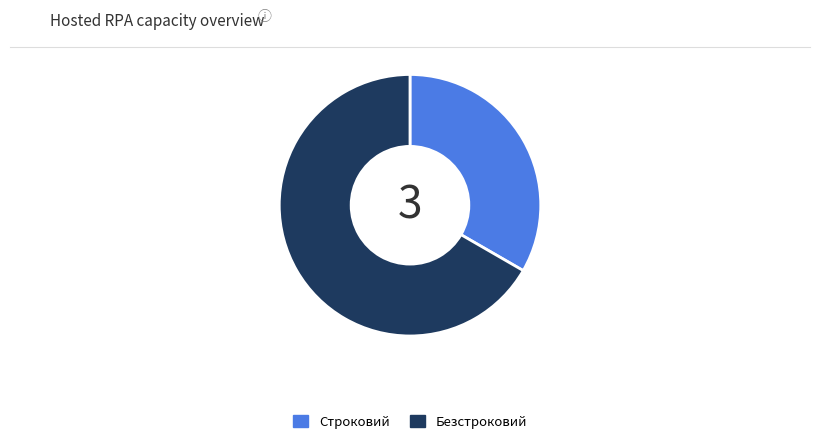

How many segments does this pie chart have?

2